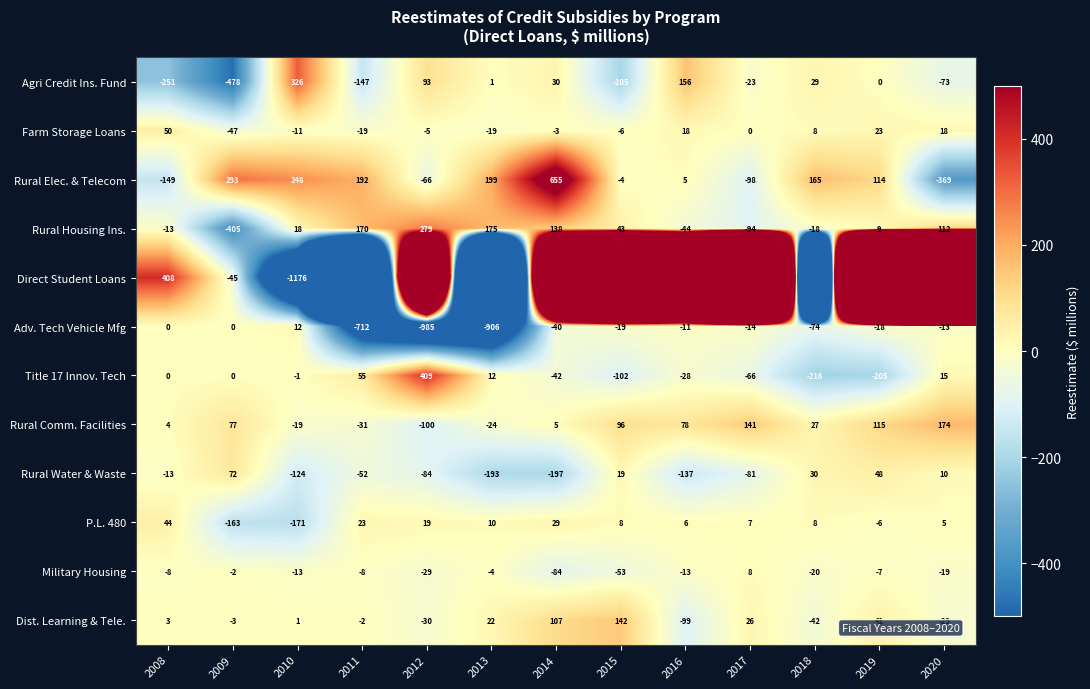

At which label does Rural Housing Ins. reach its peak?

2012